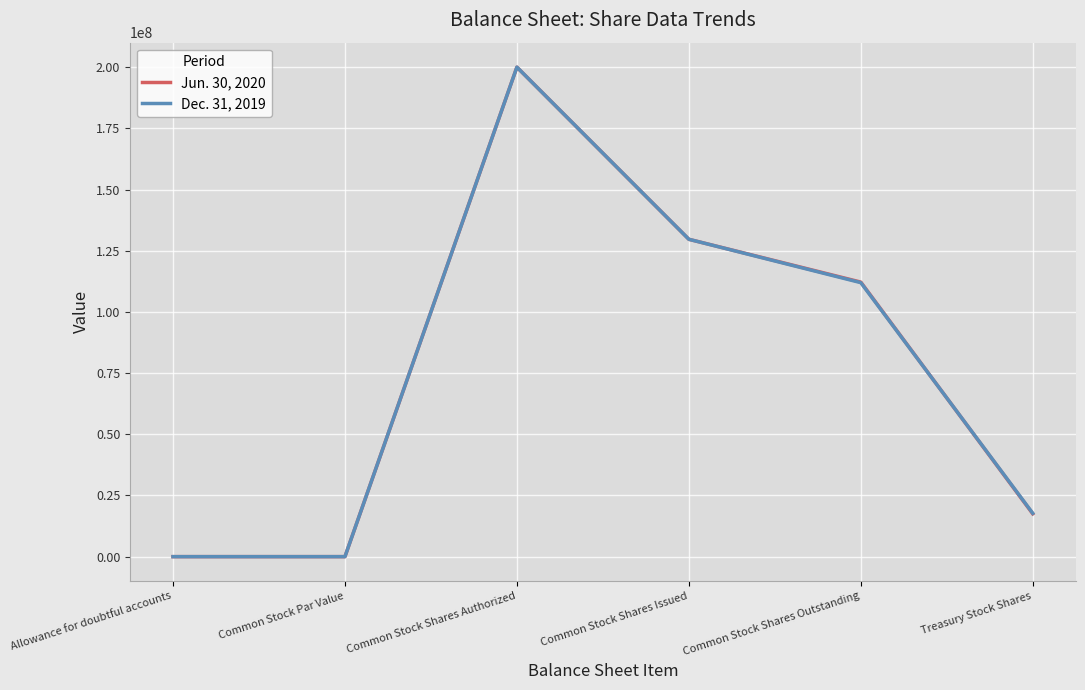

What is the value of the Jun. 30, 2020 point at the 5th from the left?

112170565